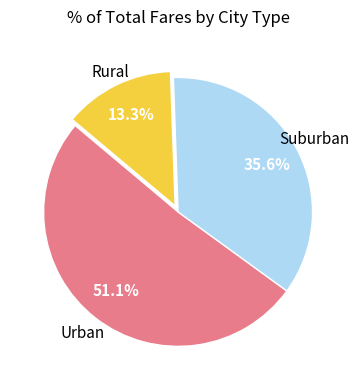

Does any single category account for the majority?

Yes